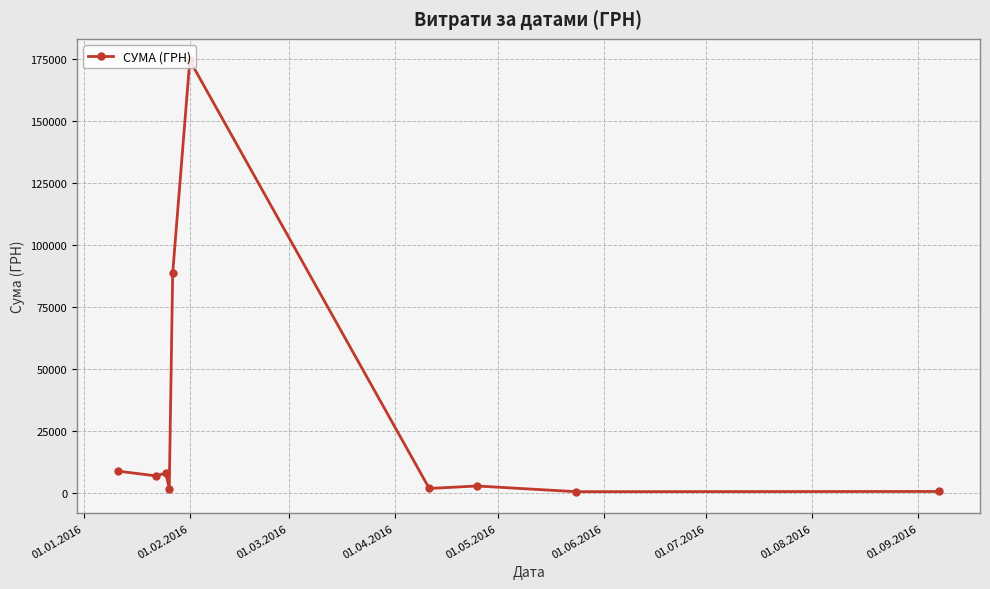

What is the smallest value displayed?

553.8